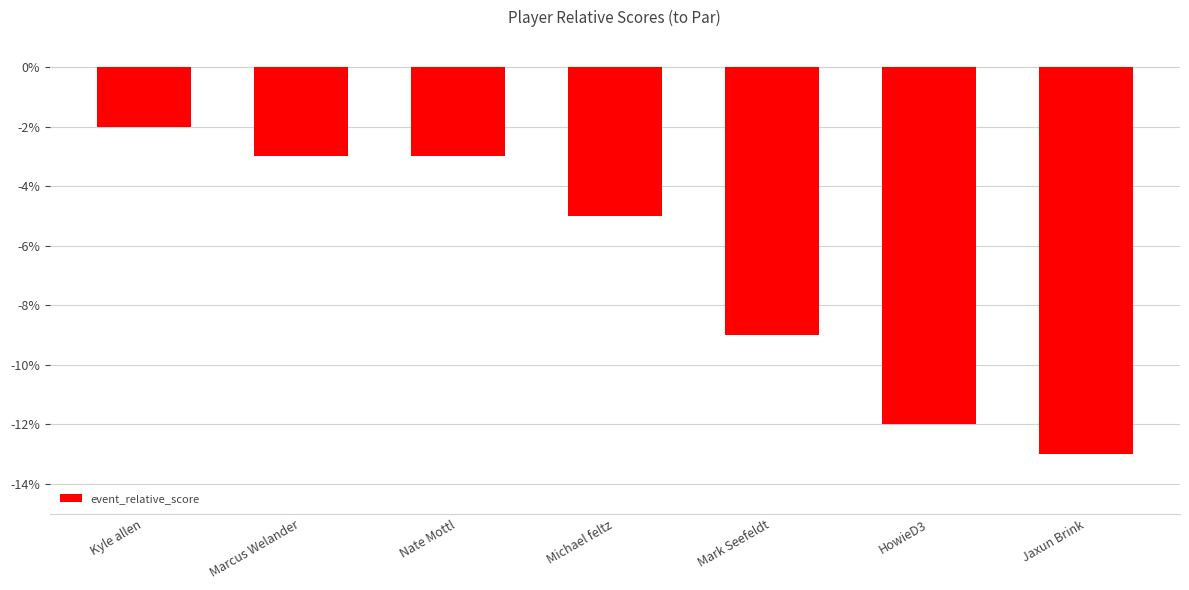

What value does the data have at Michael feltz?

-5